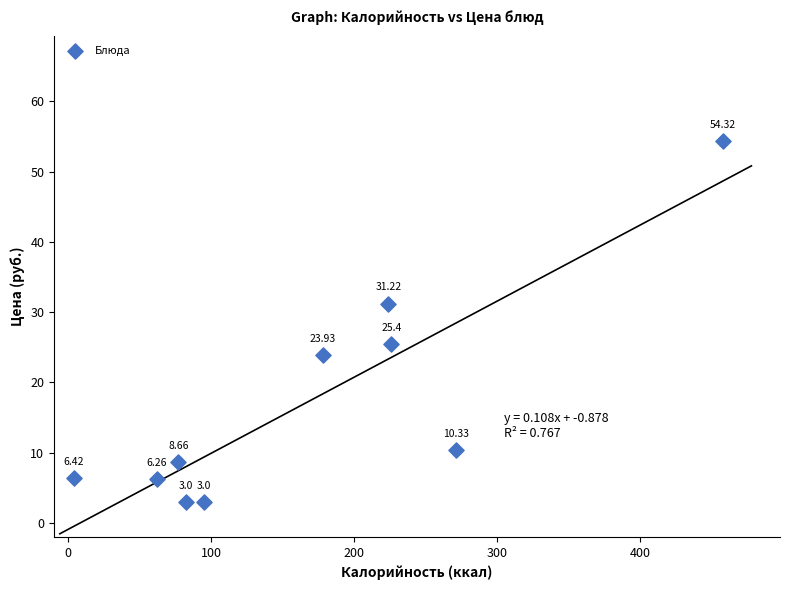

What is the range of Y values (max minus min)?

51.3